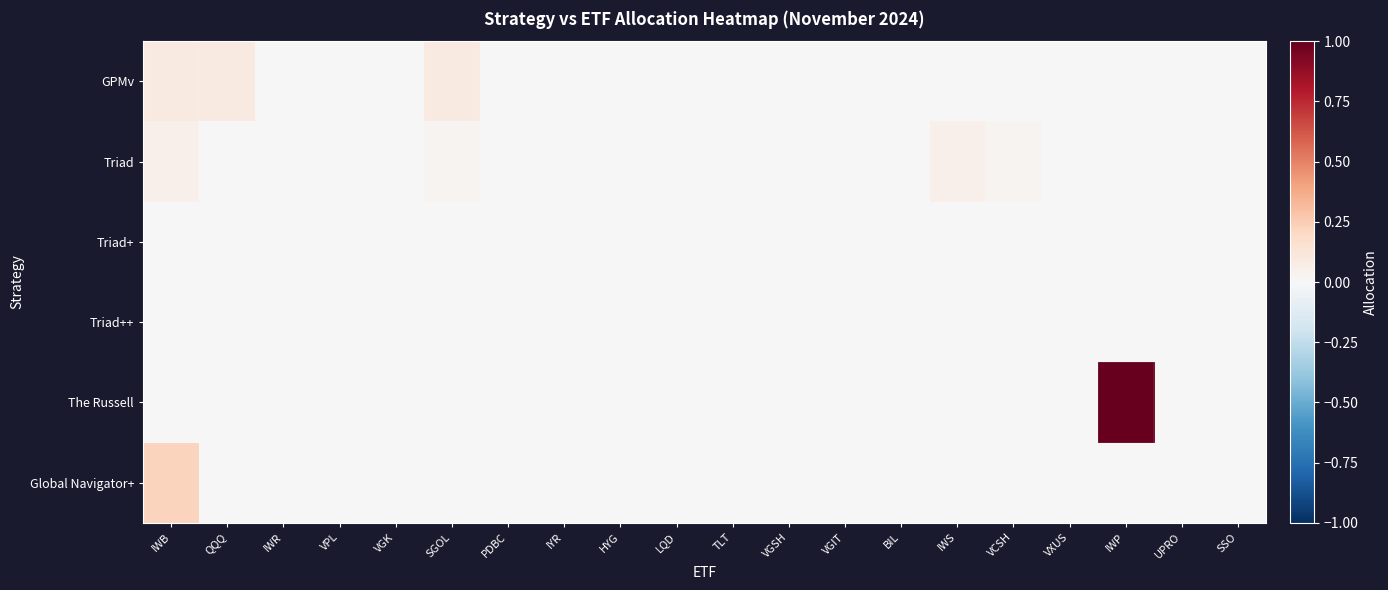

Reading left to right, transcribe all the data shown in this chart.

GPMv: IWB=0.1	QQQ=0.1	IWR=0.0	VPL=0.0	VGK=0.0	SGOL=0.1	PDBC=0.0	IYR=0.0	HYG=0.0	LQD=0.0	TLT=0.0	VGSH=0.0	VGIT=0.0	BIL=0.0	IWS=0.0	VCSH=0.0	VXUS=0.0	IWP=0.0	UPRO=0.0	SSO=0.0
Triad: IWB=0.1	QQQ=0.0	IWR=0.0	VPL=0.0	VGK=0.0	SGOL=0.0	PDBC=0.0	IYR=0.0	HYG=0.0	LQD=0.0	TLT=0.0	VGSH=0.0	VGIT=0.0	BIL=0.0	IWS=0.1	VCSH=0.0	VXUS=0.0	IWP=0.0	UPRO=0.0	SSO=0.0
Triad+: IWB=0.0	QQQ=0.0	IWR=0.0	VPL=0.0	VGK=0.0	SGOL=0.0	PDBC=0.0	IYR=0.0	HYG=0.0	LQD=0.0	TLT=0.0	VGSH=0.0	VGIT=0.0	BIL=0.0	IWS=0.0	VCSH=0.0	VXUS=0.0	IWP=0.0	UPRO=0.0	SSO=0.0
Triad++: IWB=0.0	QQQ=0.0	IWR=0.0	VPL=0.0	VGK=0.0	SGOL=0.0	PDBC=0.0	IYR=0.0	HYG=0.0	LQD=0.0	TLT=0.0	VGSH=0.0	VGIT=0.0	BIL=0.0	IWS=0.0	VCSH=0.0	VXUS=0.0	IWP=0.0	UPRO=0.0	SSO=0.0
The Russell: IWB=0.0	QQQ=0.0	IWR=0.0	VPL=0.0	VGK=0.0	SGOL=0.0	PDBC=0.0	IYR=0.0	HYG=0.0	LQD=0.0	TLT=0.0	VGSH=0.0	VGIT=0.0	BIL=0.0	IWS=0.0	VCSH=0.0	VXUS=0.0	IWP=1.0	UPRO=0.0	SSO=0.0
Global Navigator+: IWB=0.2	QQQ=0.0	IWR=0.0	VPL=0.0	VGK=0.0	SGOL=0.0	PDBC=0.0	IYR=0.0	HYG=0.0	LQD=0.0	TLT=0.0	VGSH=0.0	VGIT=0.0	BIL=0.0	IWS=0.0	VCSH=0.0	VXUS=0.0	IWP=0.0	UPRO=0.0	SSO=0.0